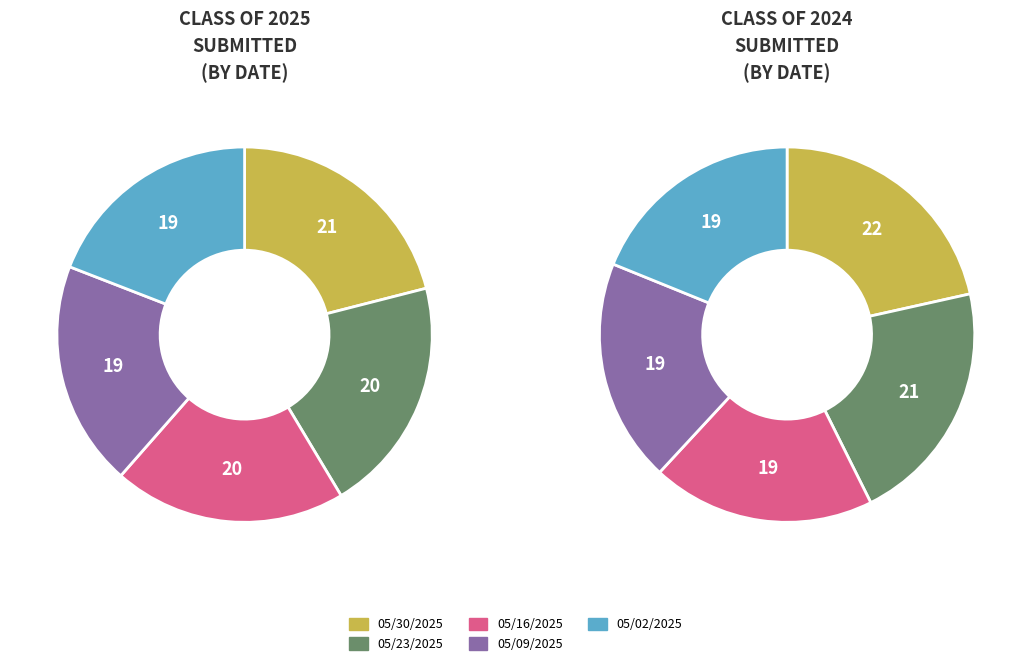

Does 05/23/2025 account for over 50% of the chart?

No